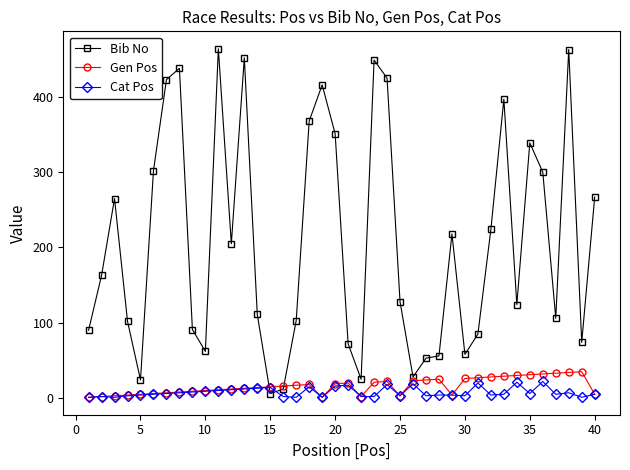

After their last crossing, which series has the higher values: Cat Pos or Bib No?

Bib No